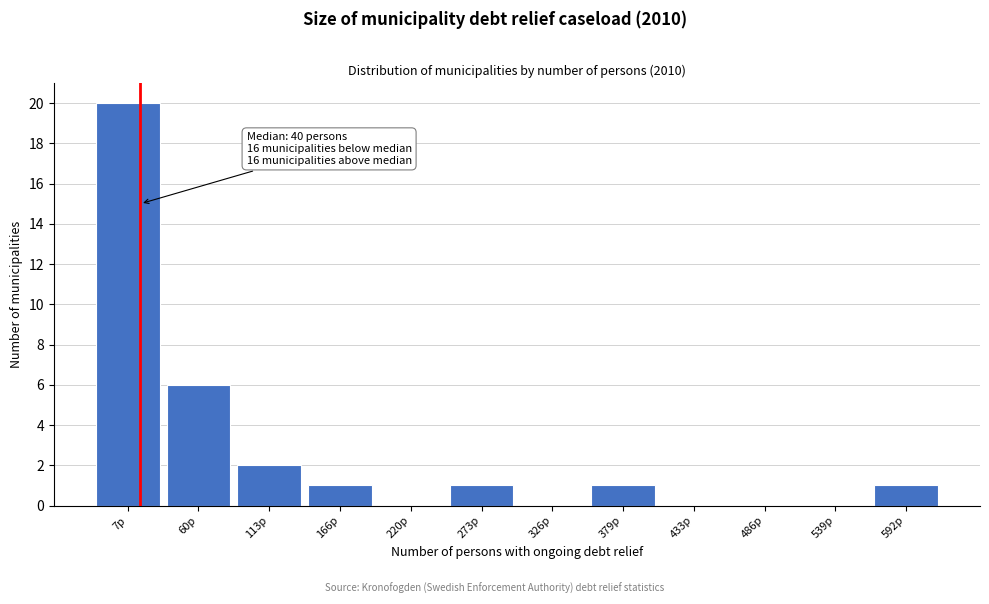

Reading left to right, transcribe all the data shown in this chart.

7p=20	60p=6	113p=2	166p=1	220p=0	273p=1	326p=0	379p=1	433p=0	486p=0	539p=0	592p=1